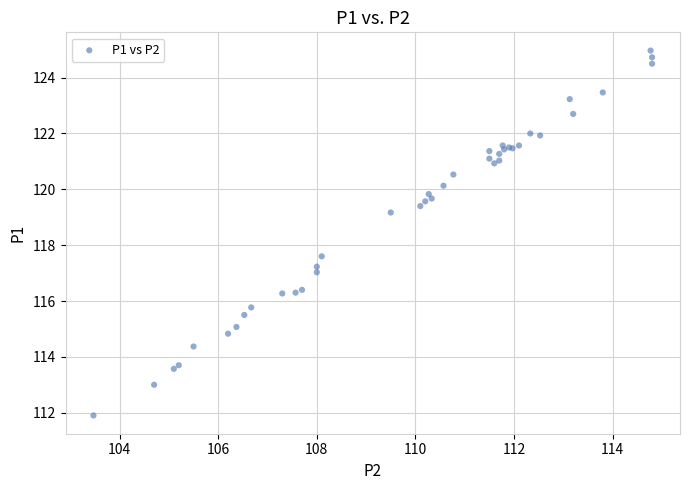

What Y value in the scatter plot is closest to 118?

117.6